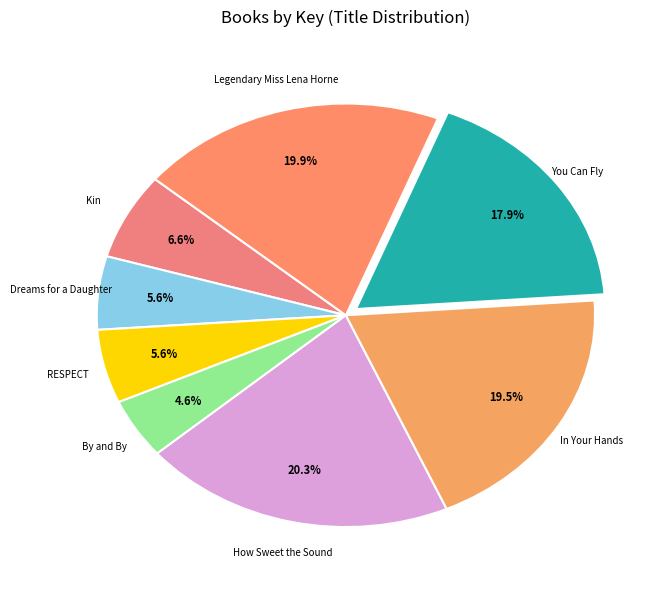

How many segments does this pie chart have?

8